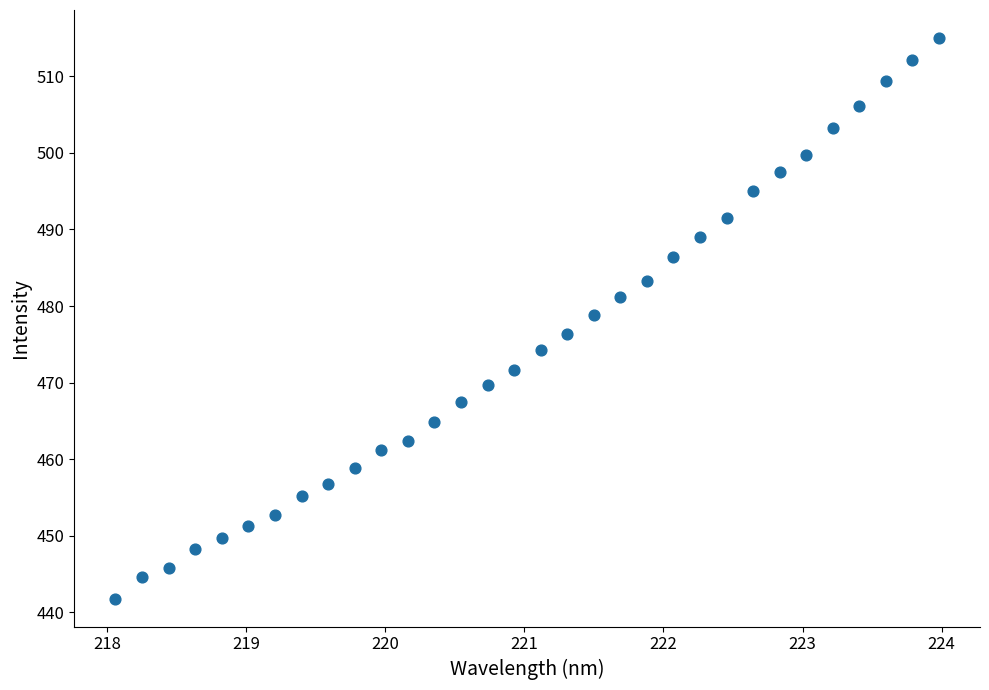

What is the range of X values (max minus min)?

5.9